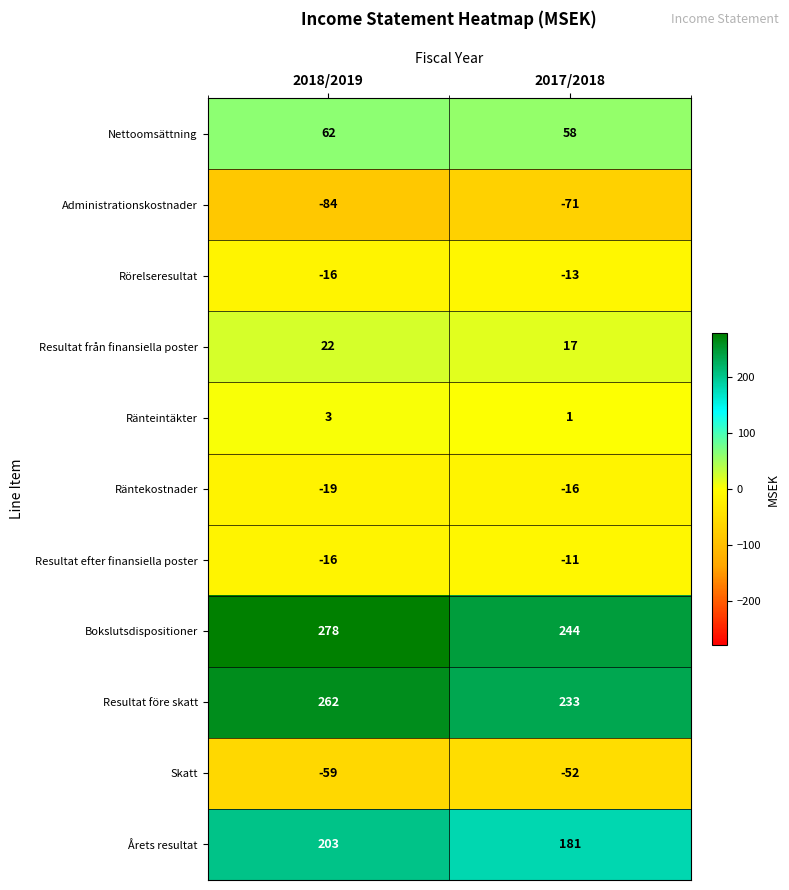

At 2017/2018, list the series in order from largest to smallest.

Bokslutsdispositioner, Resultat före skatt, Årets resultat, Nettoomsättning, Resultat från finansiella poster, Ränteintäkter, Resultat efter finansiella poster, Rörelseresultat, Räntekostnader, Skatt, Administrationskostnader